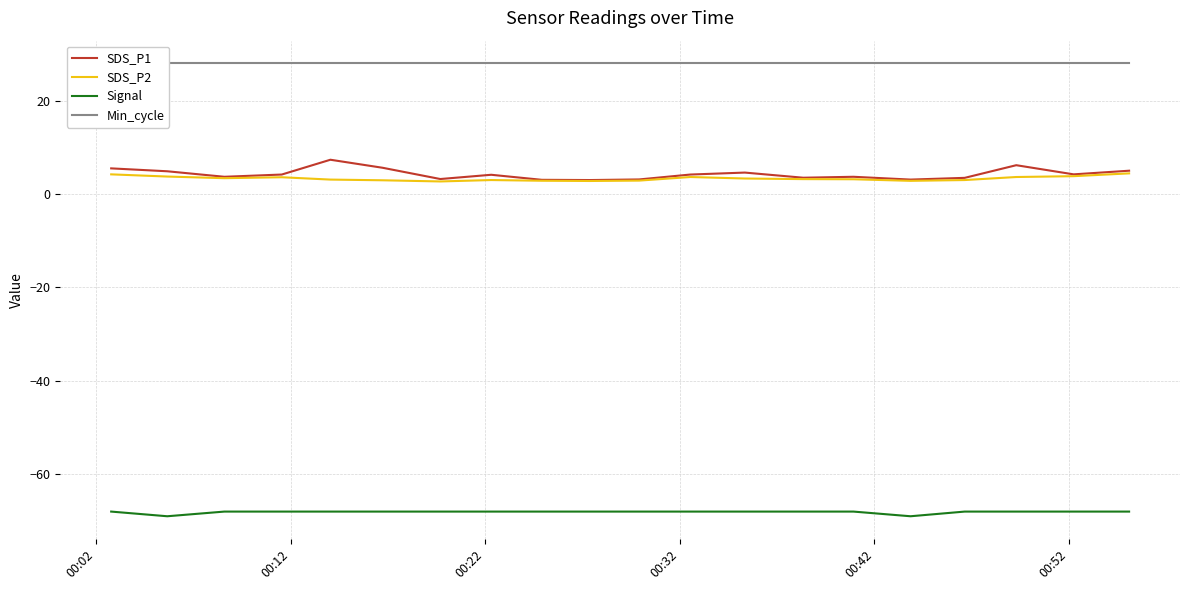

Reading right to left, extract all data points from this chart.

SDS_P1: 5.0	4.2	6.2	3.5	3.1	3.7	3.5	4.6	4.2	3.1	3.0	3.0	4.1	3.2	5.6	7.3	4.2	3.7	4.9	5.5
SDS_P2: 4.4	3.8	3.6	3.0	2.8	3.2	3.2	3.3	3.6	2.9	2.8	2.9	3.0	2.7	3.0	3.1	3.6	3.4	3.8	4.2
Signal: -68.0	-68.0	-68.0	-68.0	-69.0	-68.0	-68.0	-68.0	-68.0	-68.0	-68.0	-68.0	-68.0	-68.0	-68.0	-68.0	-68.0	-68.0	-69.0	-68.0
Min_cycle: 28.0	28.0	28.0	28.0	28.0	28.0	28.0	28.0	28.0	28.0	28.0	28.0	28.0	28.0	28.0	28.0	28.0	28.0	28.0	28.0